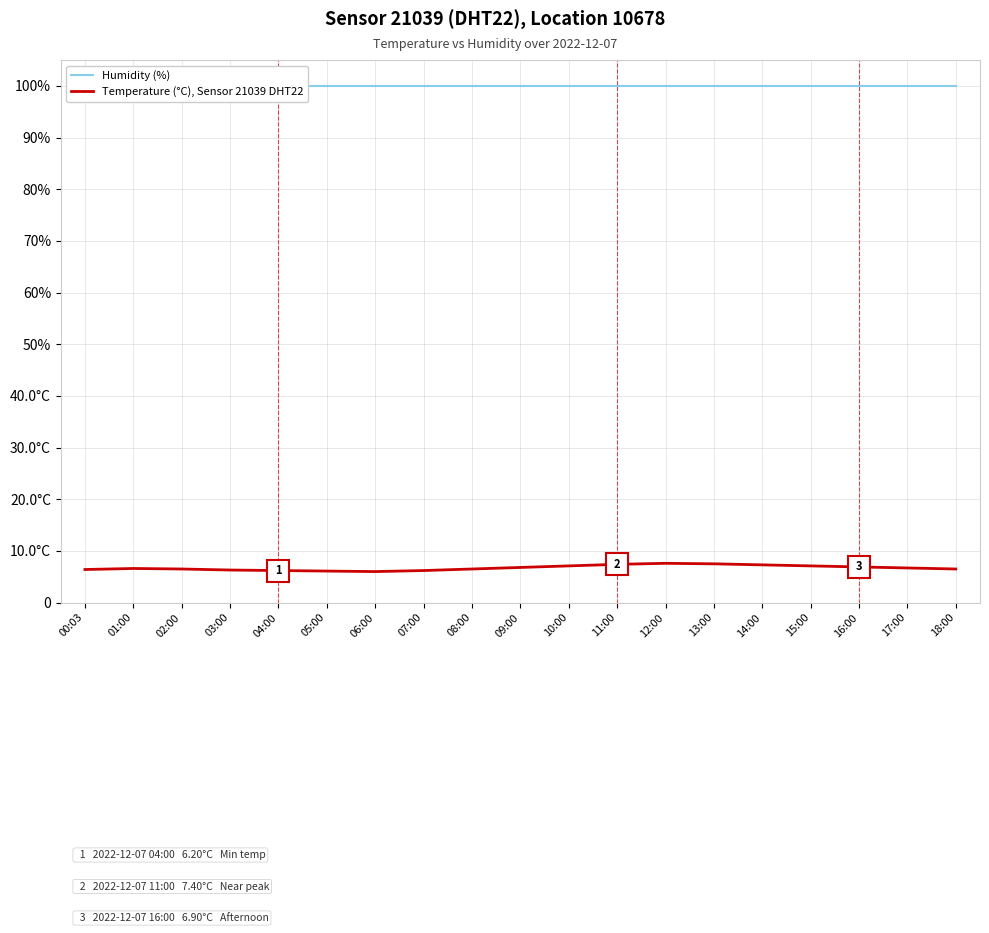

True or false: Humidity (%) and Temperature (°C), Sensor 21039 DHT22 intersect in this chart.

False